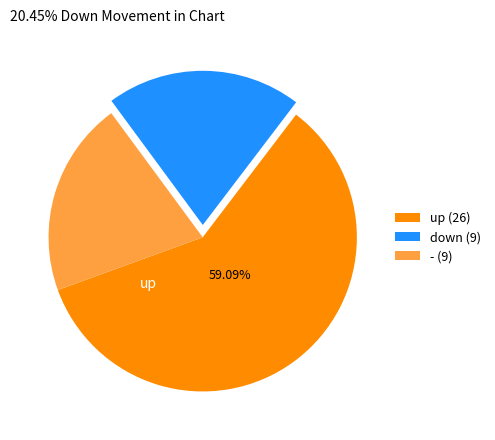

Is up (26) the majority of the pie?

Yes